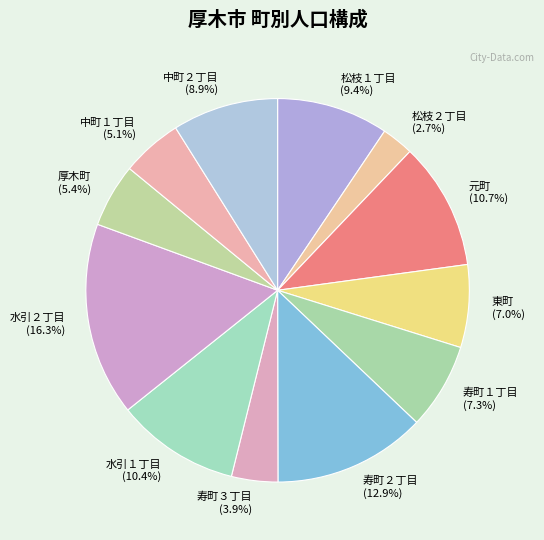

The 寿町２丁目 slice represents 1% of the pie. True or false?

False